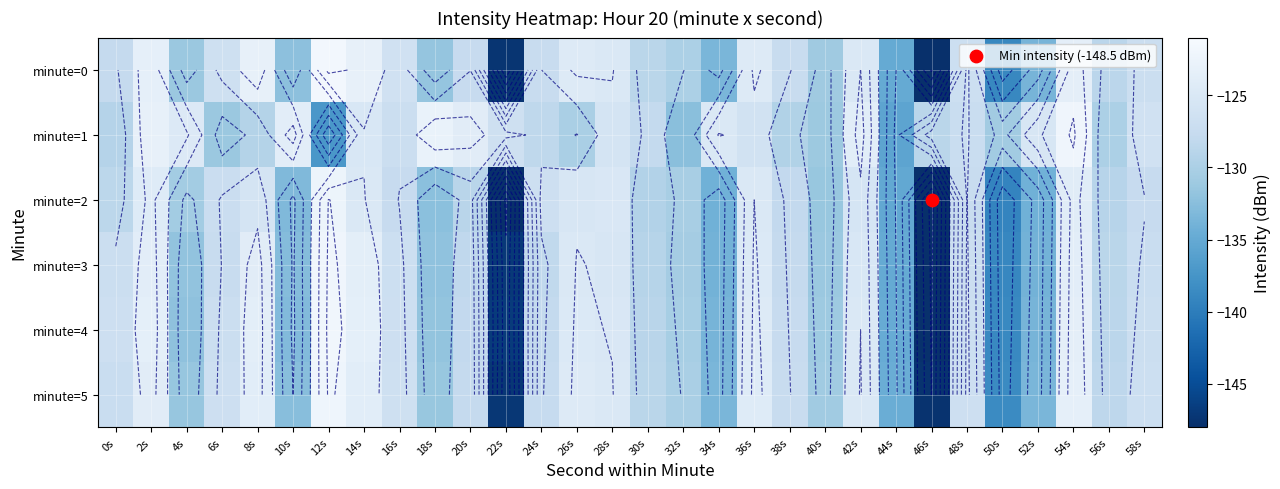

Which category has the highest value across all series?

12s